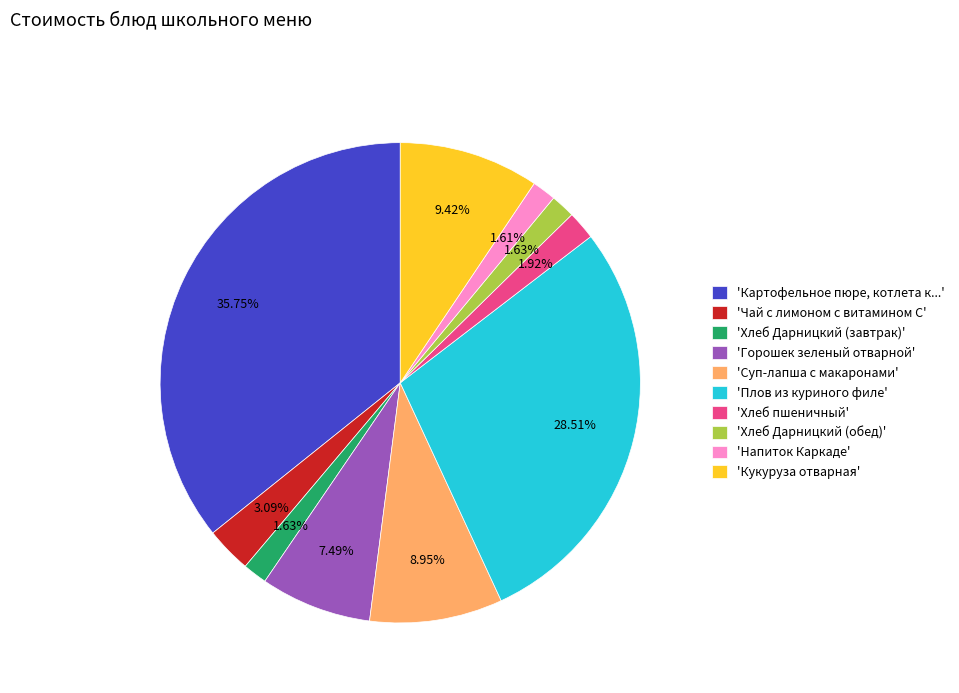

Is there a majority slice in this chart?

No